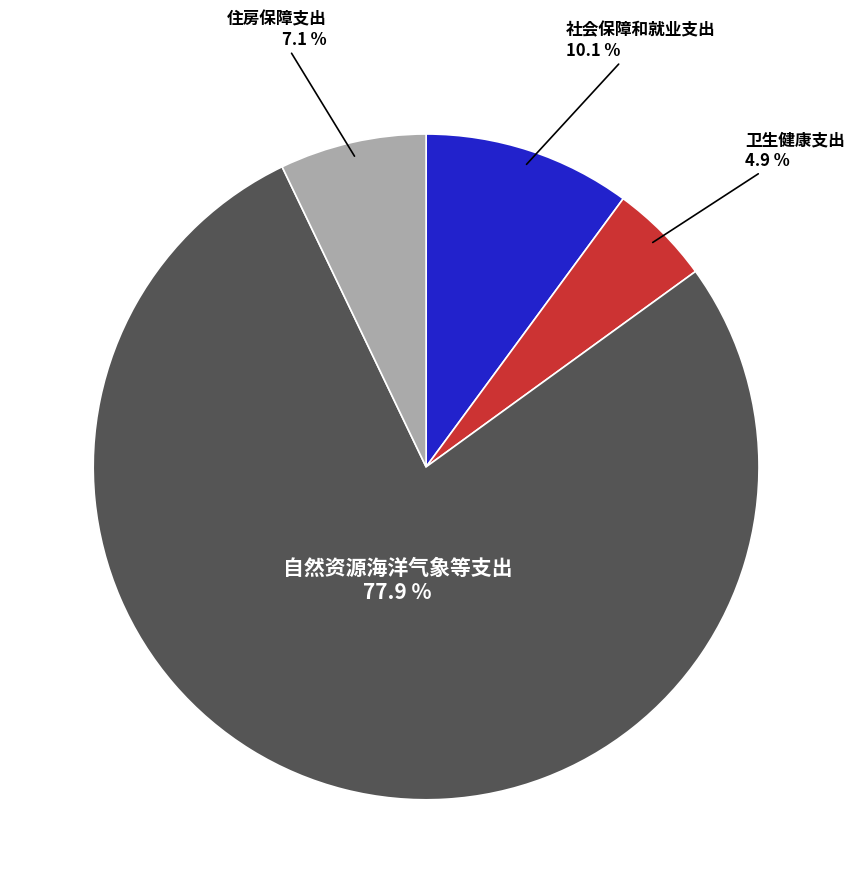

To the nearest percent, what is the difference between the 自然资源海洋气象等支出 and 卫生健康支出 slice percentages?

73%